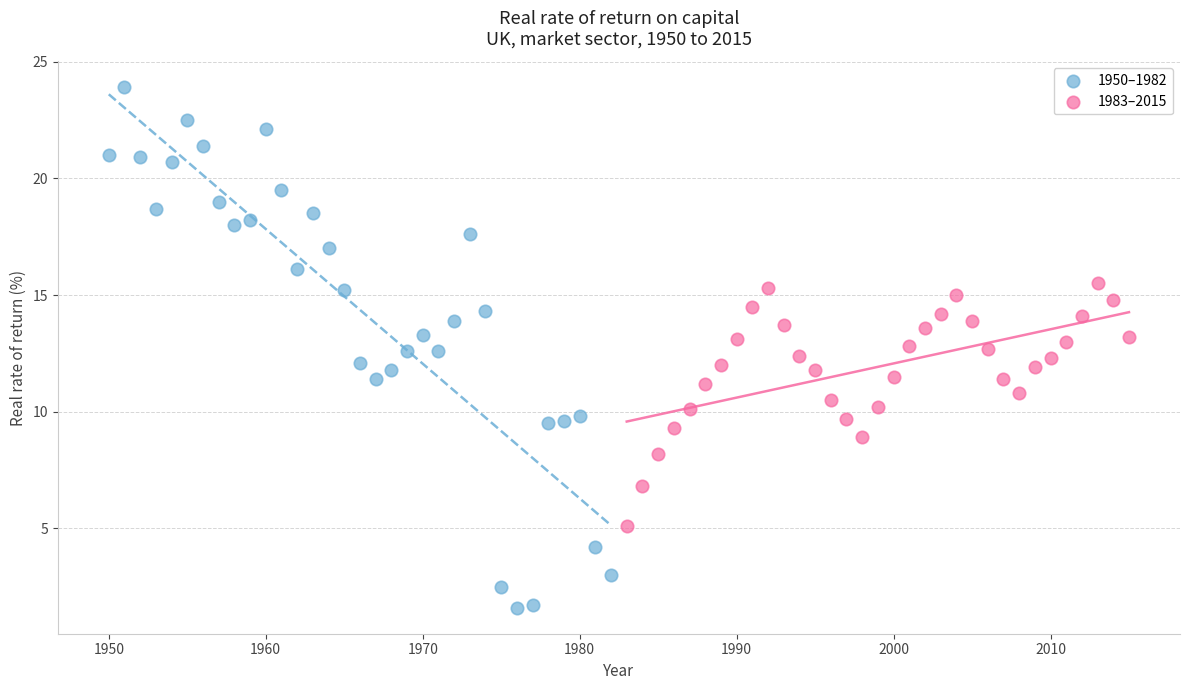

Which series contains the lowest Y value?

1950–1982